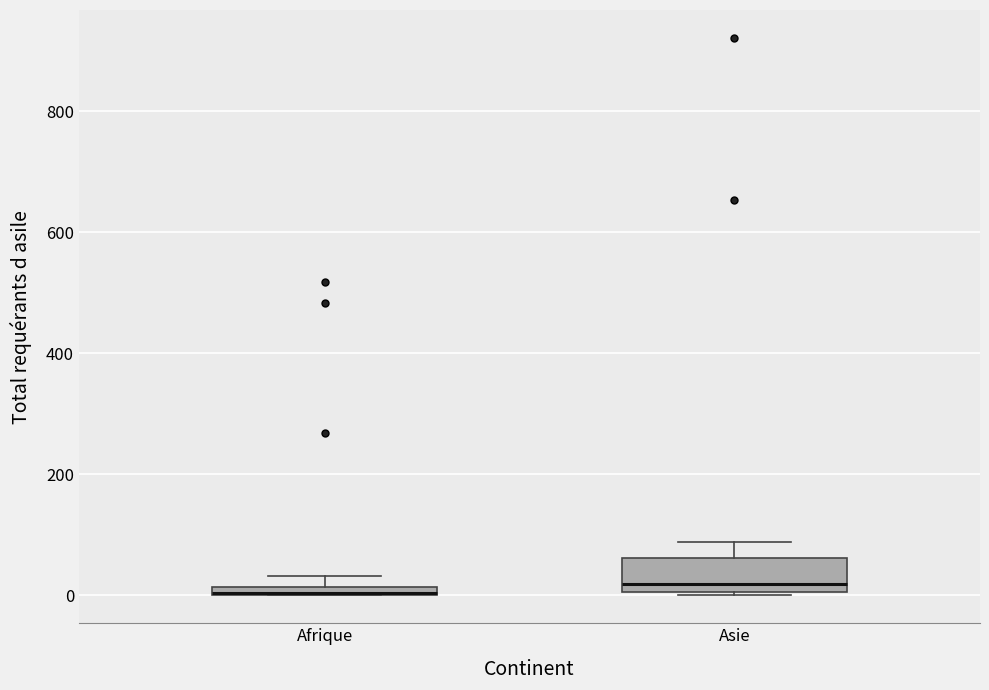

Where is the lower edge of the box for Afrique on the y-axis? The values are not printed on the chart, so give them approximately, as read against the axis.

0